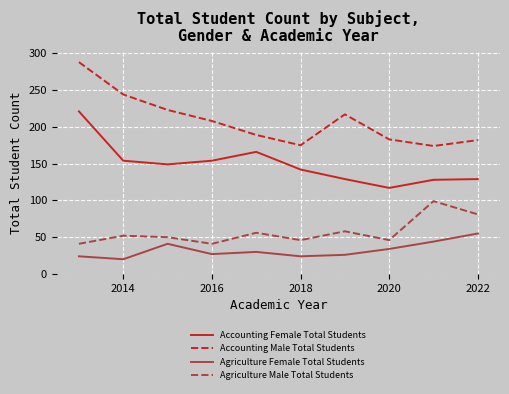

Which series has the widest spread of values?

Accounting Male Total Students